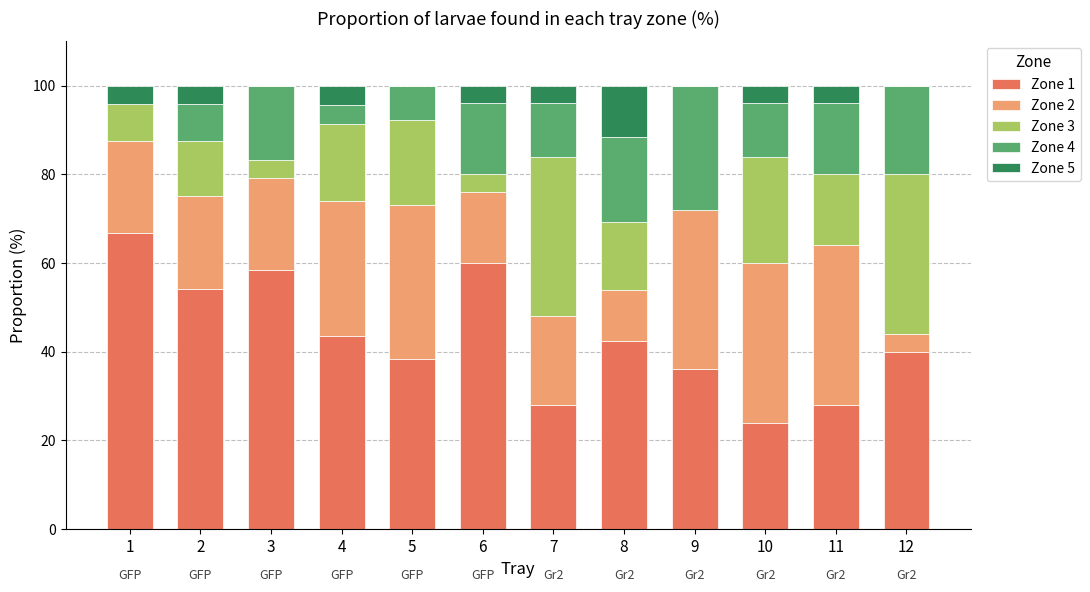

Count the number of categories in the chart.

12